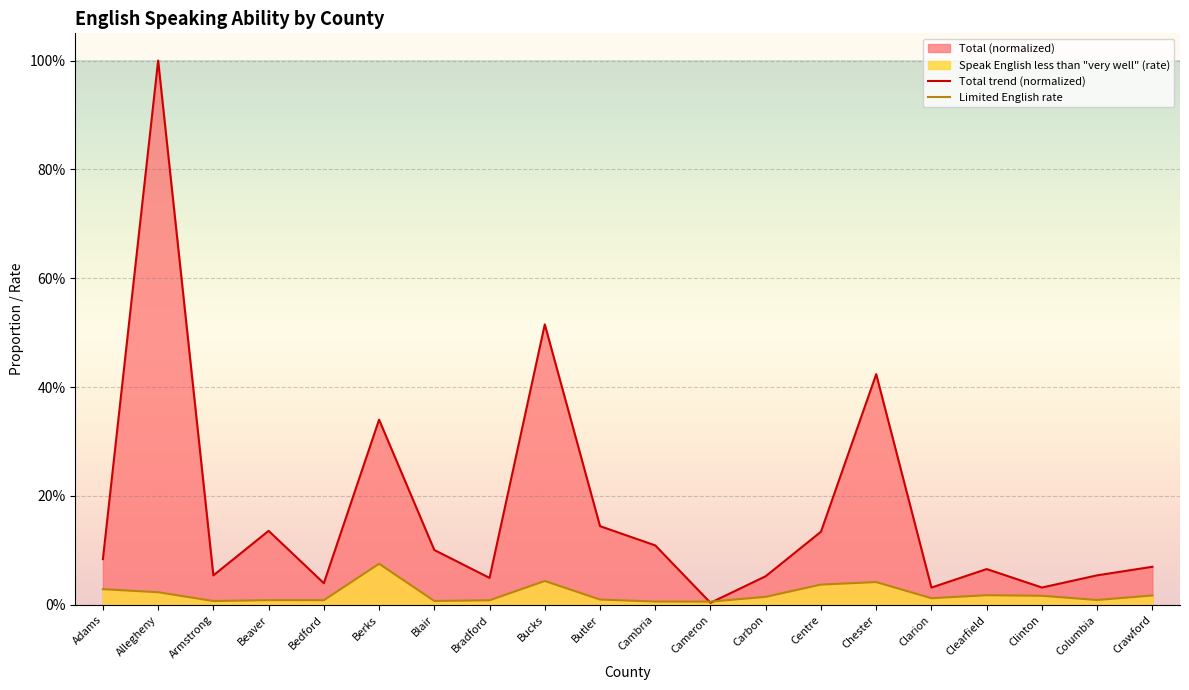

In Limited English rate, how many points are higher than both neighbors (excluding endpoints)?

5